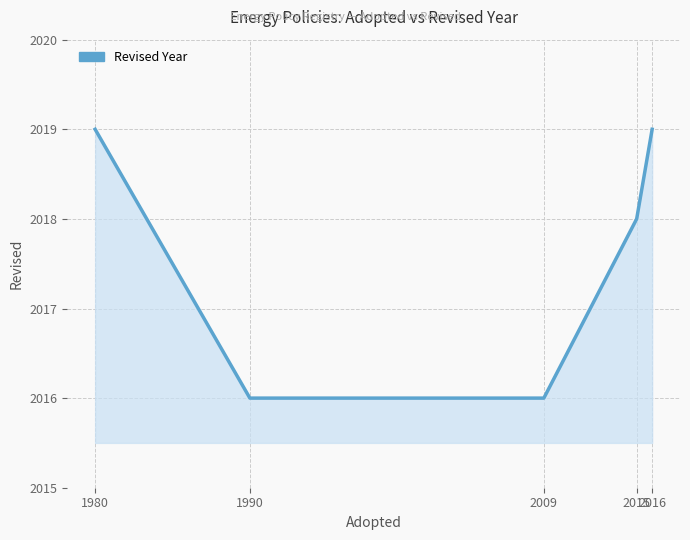

True or false: the data has more than 1 interior local peaks.

False